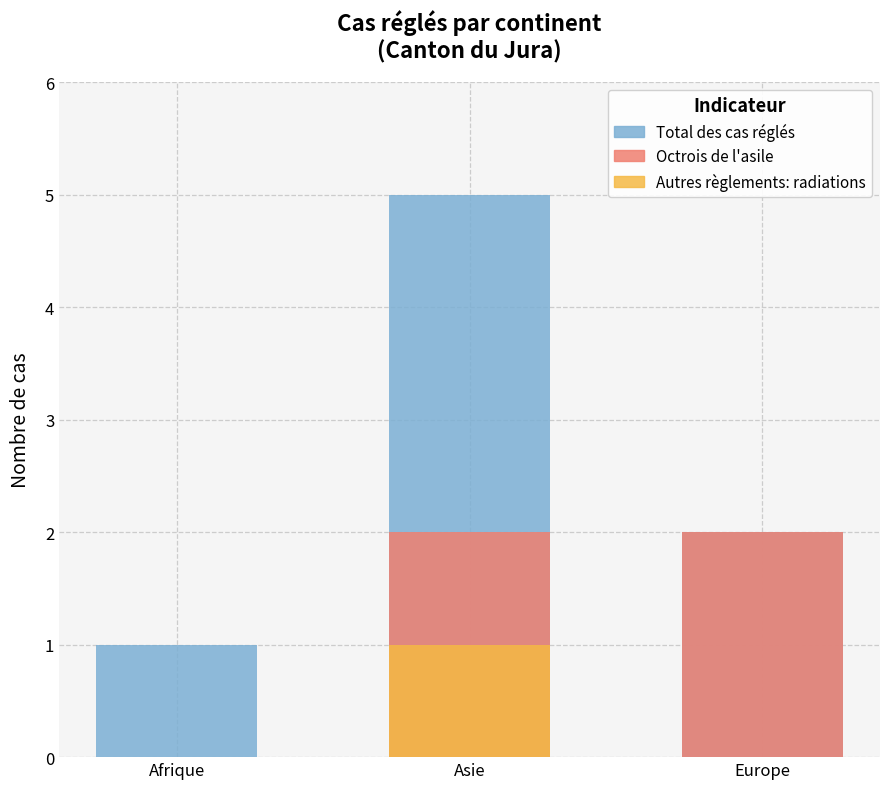

Between Asie and Afrique, which is larger?

Asie